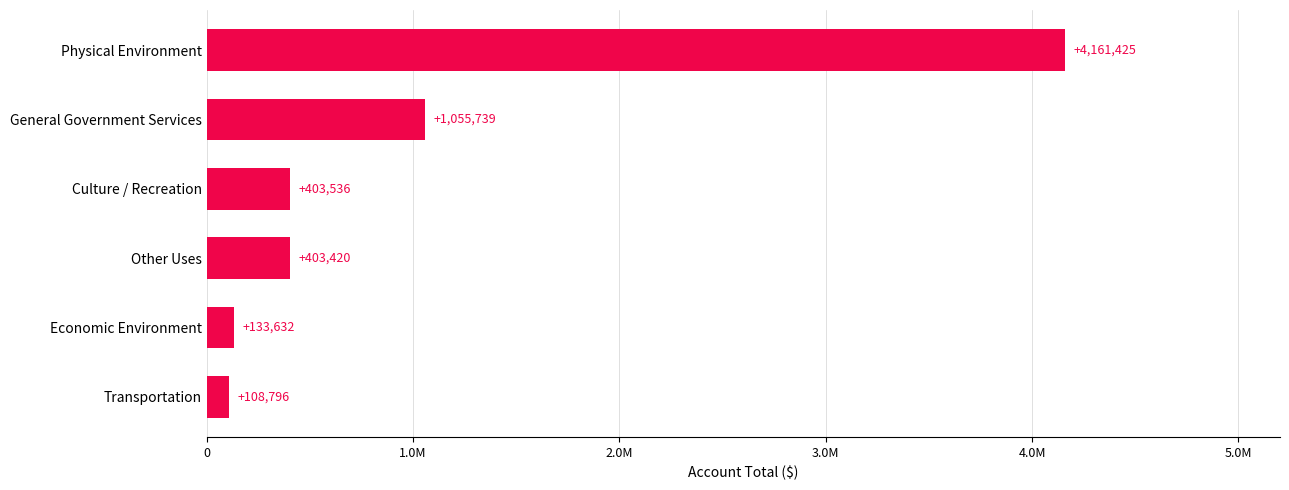

What is the smallest value displayed?

108796